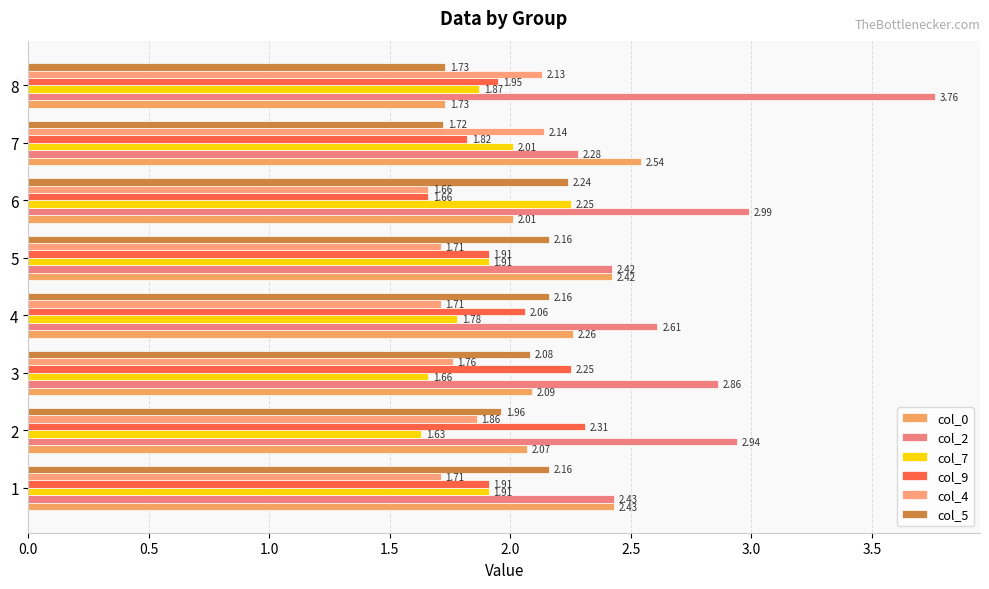

Rank the categories by col_0 value from highest to lowest.

7, 1, 5, 4, 3, 2, 6, 8